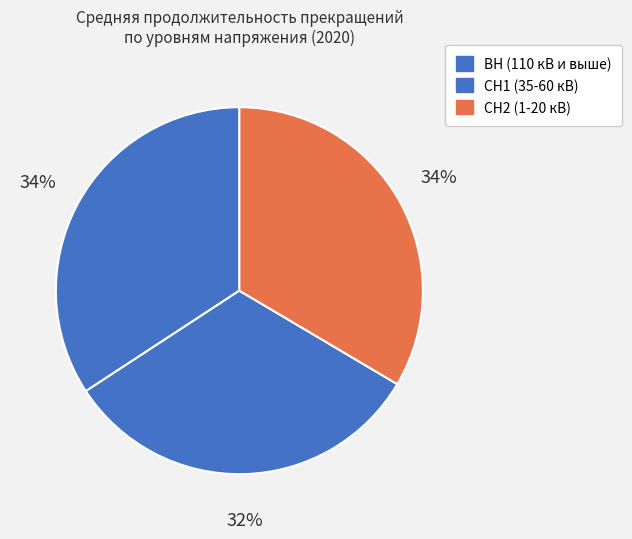

Does any single category account for the majority?

No